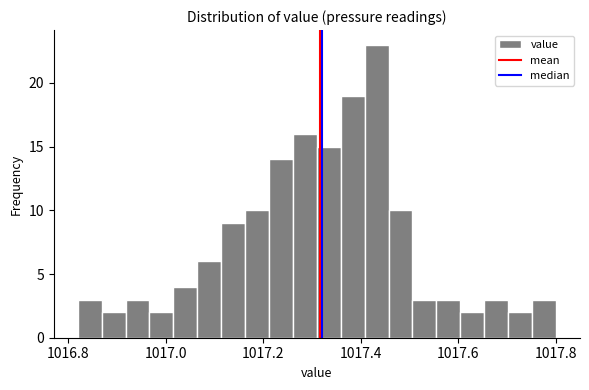

Around what value on the x-axis is the tallest bar? Give the approximate position of its centre, as read against the axis.

1017.44